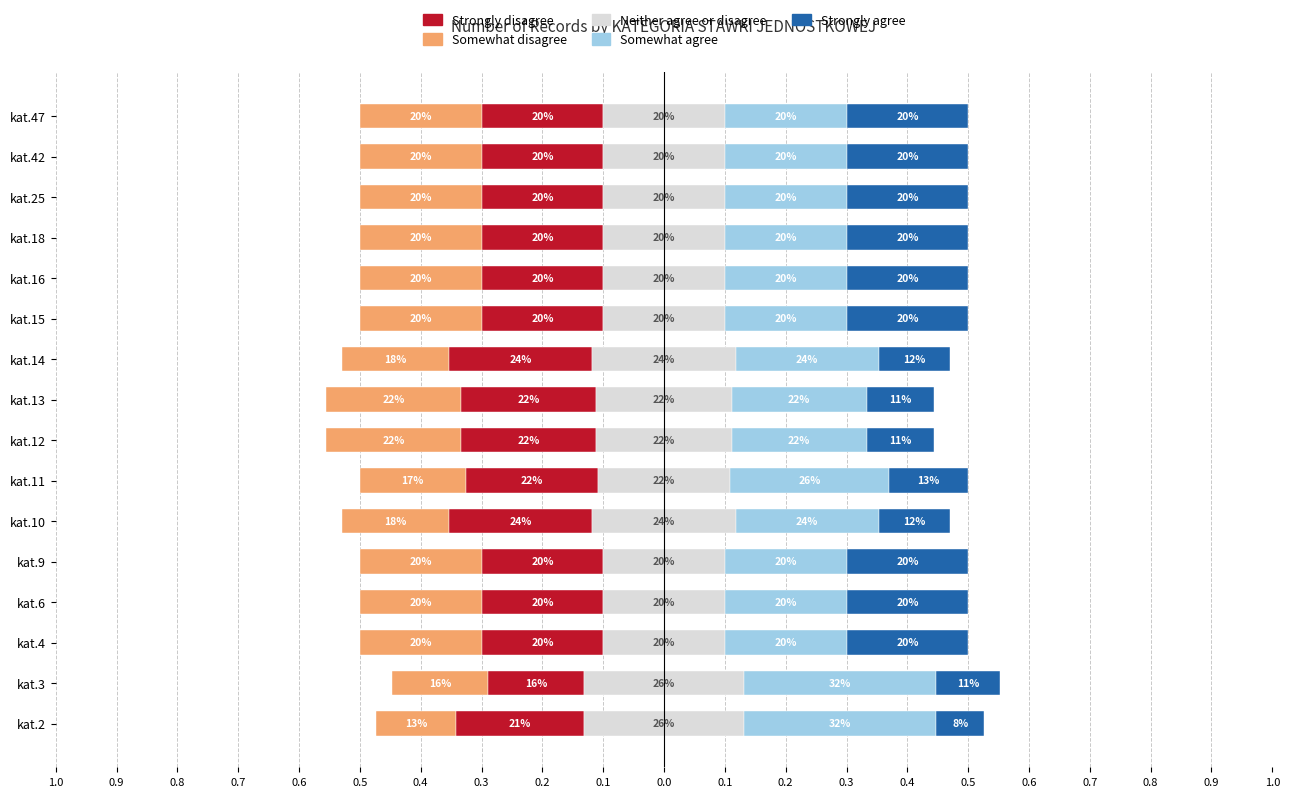

The Strongly disagree series shows 0.2 at kat.25. True or false?

True